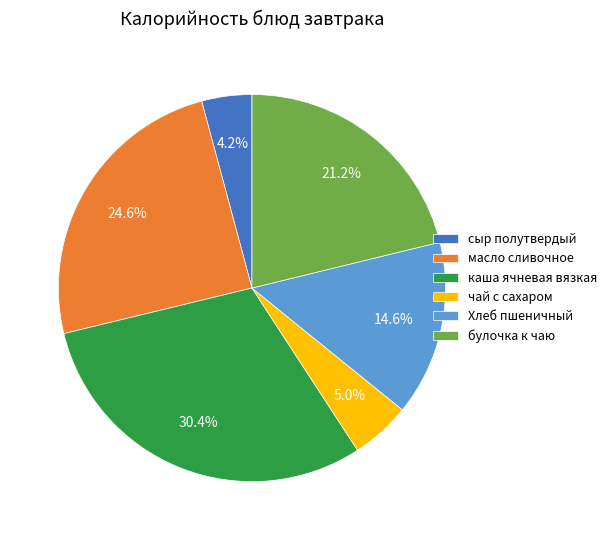

What percentage is the булочка к чаю slice, to the nearest percent?

21%